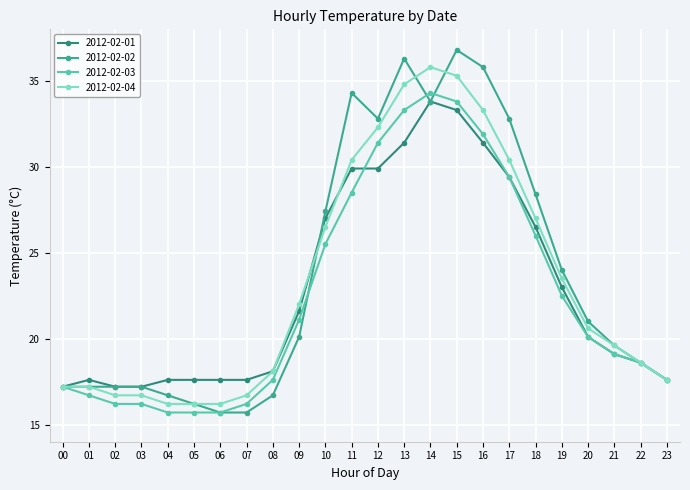

What is the minimum value shown in the chart?

15.7